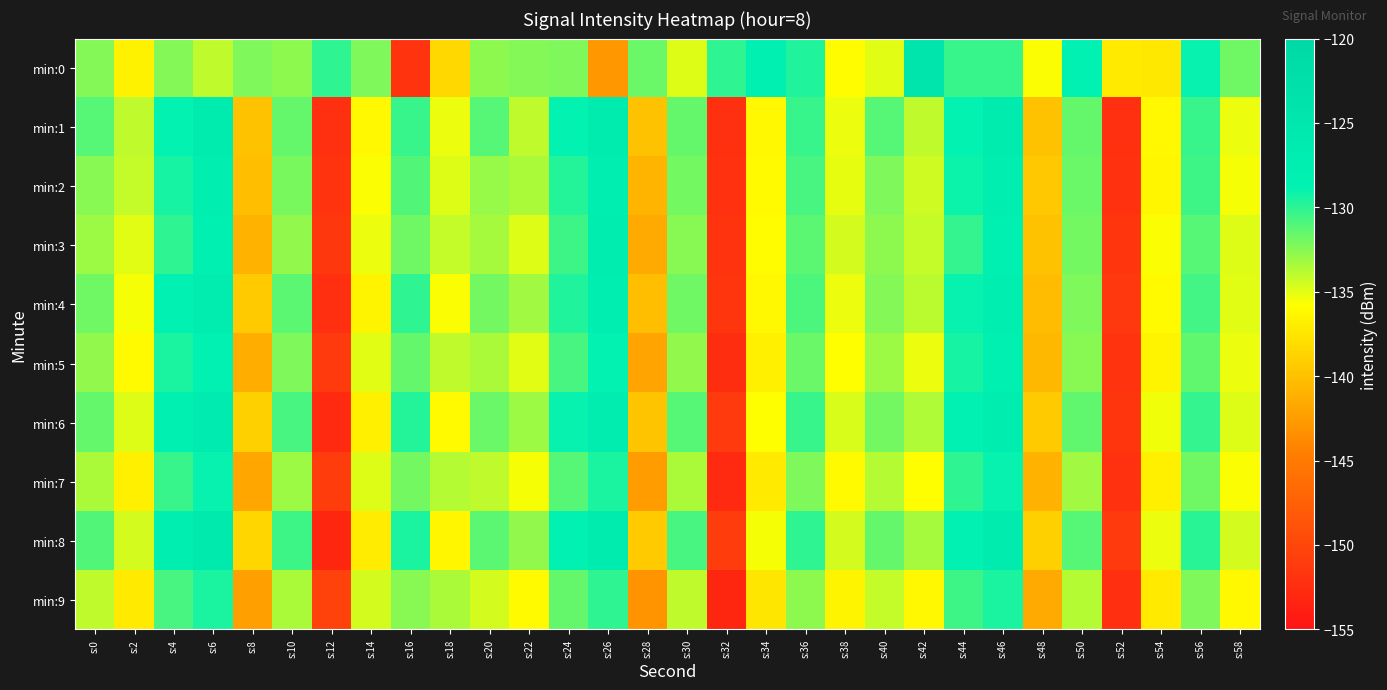

Reading left to right, what are all the values shown in this chart?

min:0: s:0=-132.4	s:2=-136.5	s:4=-132.4	s:6=-133.9	s:8=-132.2	s:10=-132.7	s:12=-130.1	s:14=-132.3	s:16=-151.9	s:18=-138.3	s:20=-132.7	s:22=-132.4	s:24=-132.3	s:26=-142.7	s:28=-131.6	s:30=-134.8	s:32=-130.1	s:34=-128.1	s:36=-129.7	s:38=-136.0	s:40=-135.0	s:42=-124.6	s:44=-130.3	s:46=-130.4	s:48=-135.7	s:50=-128.5	s:52=-137.1	s:54=-137.3	s:56=-129.0	s:58=-131.8
min:1: s:0=-131.2	s:2=-134.0	s:4=-128.8	s:6=-126.8	s:8=-139.9	s:10=-131.6	s:12=-152.3	s:14=-136.2	s:16=-130.3	s:18=-135.2	s:20=-131.2	s:22=-134.0	s:24=-128.8	s:26=-126.8	s:28=-139.9	s:30=-131.6	s:32=-152.3	s:34=-136.2	s:36=-130.3	s:38=-135.2	s:40=-131.2	s:42=-134.0	s:44=-128.8	s:46=-126.8	s:48=-139.9	s:50=-131.6	s:52=-152.3	s:54=-136.2	s:56=-130.3	s:58=-135.2
min:2: s:0=-132.5	s:2=-134.1	s:4=-129.3	s:6=-127.5	s:8=-140.2	s:10=-132.1	s:12=-151.8	s:14=-135.7	s:16=-131.0	s:18=-134.8	s:20=-132.9	s:22=-133.5	s:24=-129.8	s:26=-128.0	s:28=-140.8	s:30=-131.9	s:32=-152.0	s:34=-136.0	s:36=-130.7	s:38=-135.1	s:40=-132.3	s:42=-134.4	s:44=-129.1	s:46=-127.8	s:48=-139.5	s:50=-131.7	s:52=-152.1	s:54=-136.3	s:56=-130.5	s:58=-135.5
min:3: s:0=-133.1	s:2=-135.0	s:4=-130.0	s:6=-128.3	s:8=-141.0	s:10=-132.8	s:12=-151.5	s:14=-135.2	s:16=-131.8	s:18=-134.2	s:20=-133.3	s:22=-134.8	s:24=-130.5	s:26=-127.2	s:28=-141.5	s:30=-132.5	s:32=-151.9	s:34=-135.9	s:36=-131.3	s:38=-134.6	s:40=-132.7	s:42=-134.1	s:44=-130.2	s:46=-128.1	s:48=-139.9	s:50=-132.0	s:52=-151.7	s:54=-135.6	s:56=-131.1	s:58=-134.9
min:4: s:0=-131.8	s:2=-135.5	s:4=-128.6	s:6=-127.0	s:8=-139.4	s:10=-131.3	s:12=-152.4	s:14=-136.5	s:16=-130.1	s:18=-135.6	s:20=-132.0	s:22=-133.2	s:24=-129.6	s:26=-127.9	s:28=-140.1	s:30=-131.8	s:32=-151.6	s:34=-136.2	s:36=-130.9	s:38=-135.3	s:40=-132.4	s:42=-133.9	s:44=-128.9	s:46=-127.4	s:48=-140.3	s:50=-132.2	s:52=-151.4	s:54=-136.0	s:56=-130.6	s:58=-135.0
min:5: s:0=-132.8	s:2=-136.0	s:4=-129.5	s:6=-128.5	s:8=-141.3	s:10=-132.3	s:12=-151.2	s:14=-135.0	s:16=-131.5	s:18=-134.0	s:20=-133.5	s:22=-135.0	s:24=-130.8	s:26=-128.8	s:28=-142.0	s:30=-132.8	s:32=-152.5	s:34=-136.8	s:36=-131.7	s:38=-135.8	s:40=-133.0	s:42=-135.2	s:44=-129.4	s:46=-128.2	s:48=-140.6	s:50=-132.5	s:52=-151.8	s:54=-136.5	s:56=-131.4	s:58=-135.2
min:6: s:0=-131.5	s:2=-134.8	s:4=-128.2	s:6=-126.5	s:8=-138.9	s:10=-130.8	s:12=-152.8	s:14=-136.8	s:16=-129.8	s:18=-136.0	s:20=-131.7	s:22=-133.0	s:24=-129.0	s:26=-127.1	s:28=-139.7	s:30=-131.1	s:32=-151.3	s:34=-135.8	s:36=-130.3	s:38=-134.7	s:40=-131.9	s:42=-133.6	s:44=-128.7	s:46=-127.2	s:48=-139.3	s:50=-131.4	s:52=-151.6	s:54=-135.4	s:56=-130.2	s:58=-134.8
min:7: s:0=-133.5	s:2=-136.8	s:4=-130.3	s:6=-129.0	s:8=-141.8	s:10=-133.0	s:12=-150.9	s:14=-134.8	s:16=-132.0	s:18=-133.8	s:20=-134.0	s:22=-135.5	s:24=-131.2	s:26=-129.5	s:28=-142.5	s:30=-133.5	s:32=-152.8	s:34=-137.2	s:36=-132.2	s:38=-136.0	s:40=-133.8	s:42=-135.8	s:44=-130.0	s:46=-129.0	s:48=-141.0	s:50=-133.2	s:52=-152.0	s:54=-136.8	s:56=-131.8	s:58=-135.7
min:8: s:0=-131.0	s:2=-134.5	s:4=-127.8	s:6=-126.2	s:8=-138.5	s:10=-130.5	s:12=-153.1	s:14=-137.0	s:16=-129.5	s:18=-136.3	s:20=-131.3	s:22=-132.8	s:24=-128.6	s:26=-126.8	s:28=-139.3	s:30=-130.8	s:32=-151.0	s:34=-135.5	s:36=-130.0	s:38=-134.5	s:40=-131.5	s:42=-133.3	s:44=-128.4	s:46=-126.9	s:48=-138.9	s:50=-131.1	s:52=-151.2	s:54=-135.2	s:56=-129.9	s:58=-134.5
min:9: s:0=-134.0	s:2=-137.2	s:4=-130.8	s:6=-129.5	s:8=-142.2	s:10=-133.5	s:12=-150.6	s:14=-134.5	s:16=-132.5	s:18=-133.5	s:20=-134.5	s:22=-136.0	s:24=-131.5	s:26=-130.0	s:28=-143.0	s:30=-134.0	s:32=-153.1	s:34=-137.5	s:36=-132.7	s:38=-136.5	s:40=-134.2	s:42=-136.2	s:44=-130.5	s:46=-129.5	s:48=-141.5	s:50=-133.8	s:52=-152.3	s:54=-137.1	s:56=-132.3	s:58=-136.2